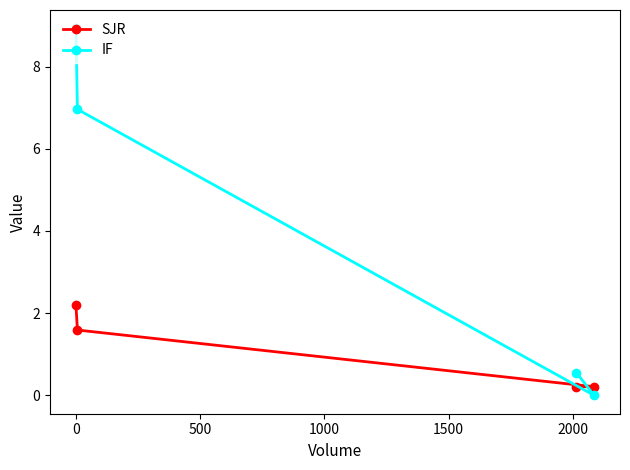

What is the value of the IF point at the 1st from the left?

8.9